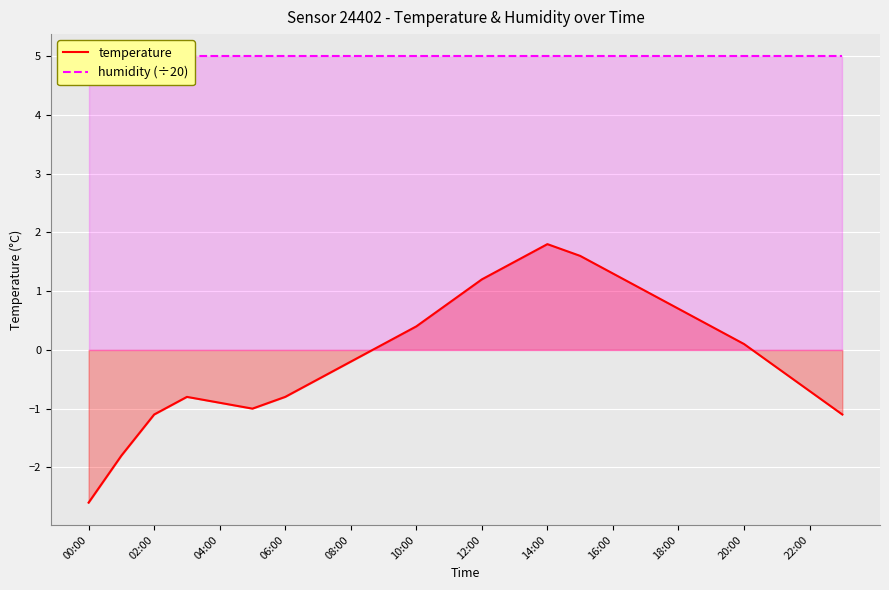

What is the label of the 5th point from the right?

19